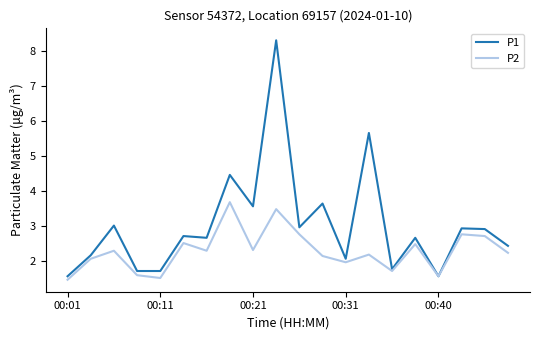

What is the highest value of the P2 series?

3.7